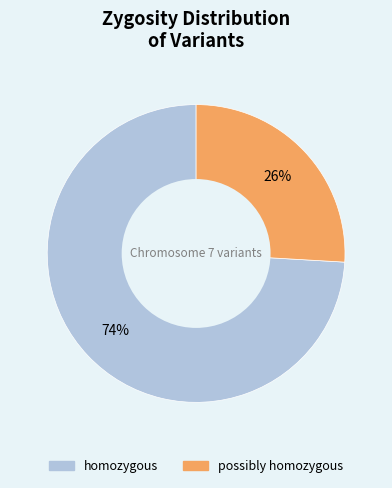

Does homozygous account for over 50% of the chart?

Yes